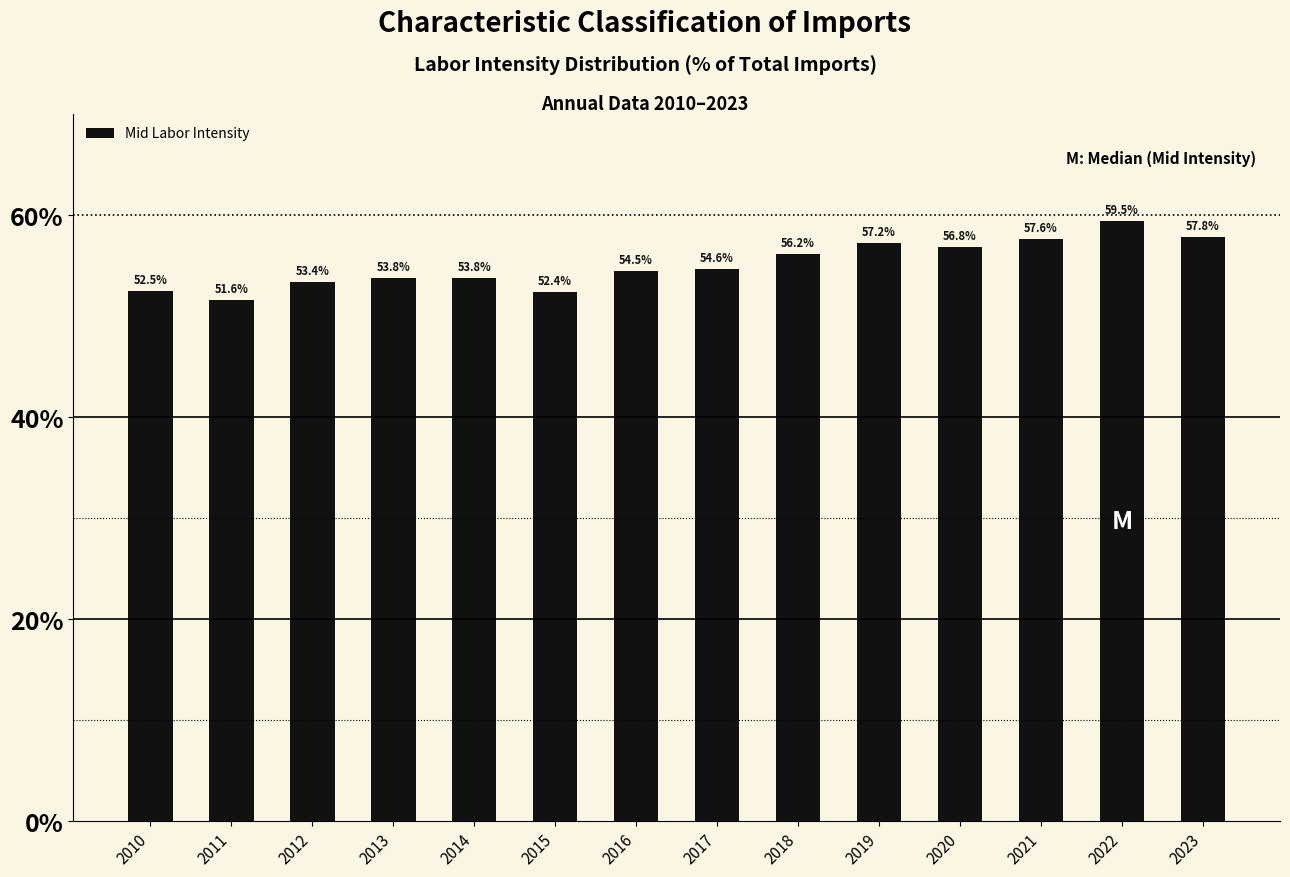

Reading left to right, list all the values displayed in this chart.

52.5	51.6	53.4	53.8	53.8	52.4	54.5	54.6	56.2	57.2	56.8	57.6	59.5	57.8